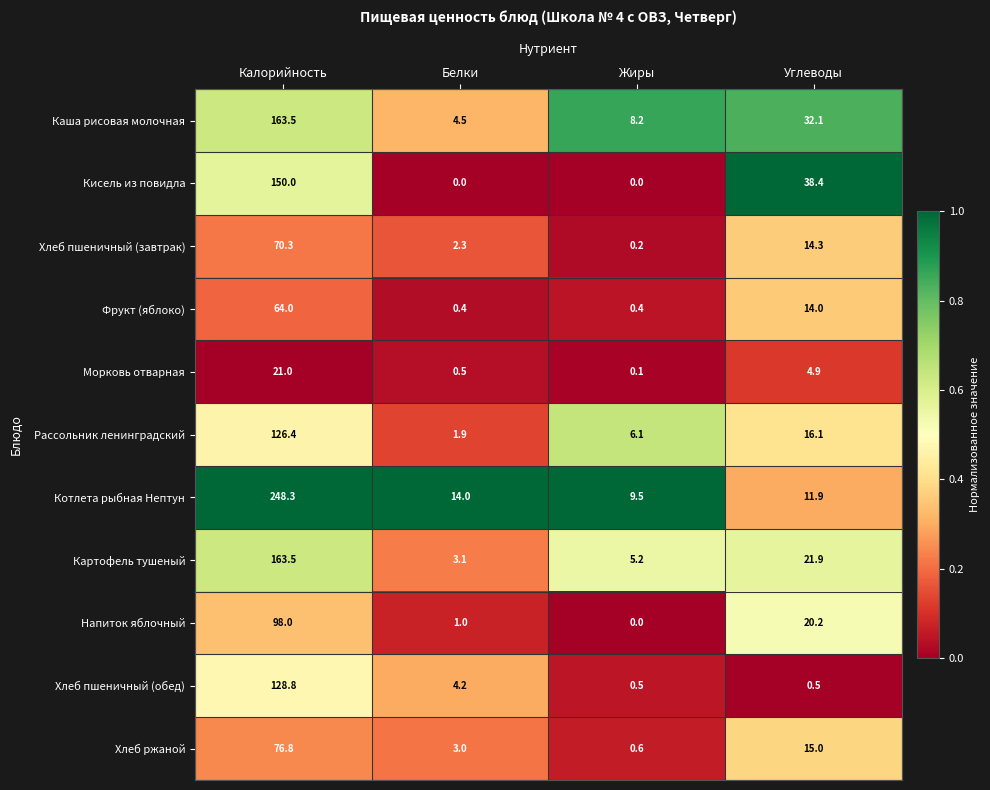

Between Белки and Углеводы, which series saw the biggest shift?

Кисель из повидла